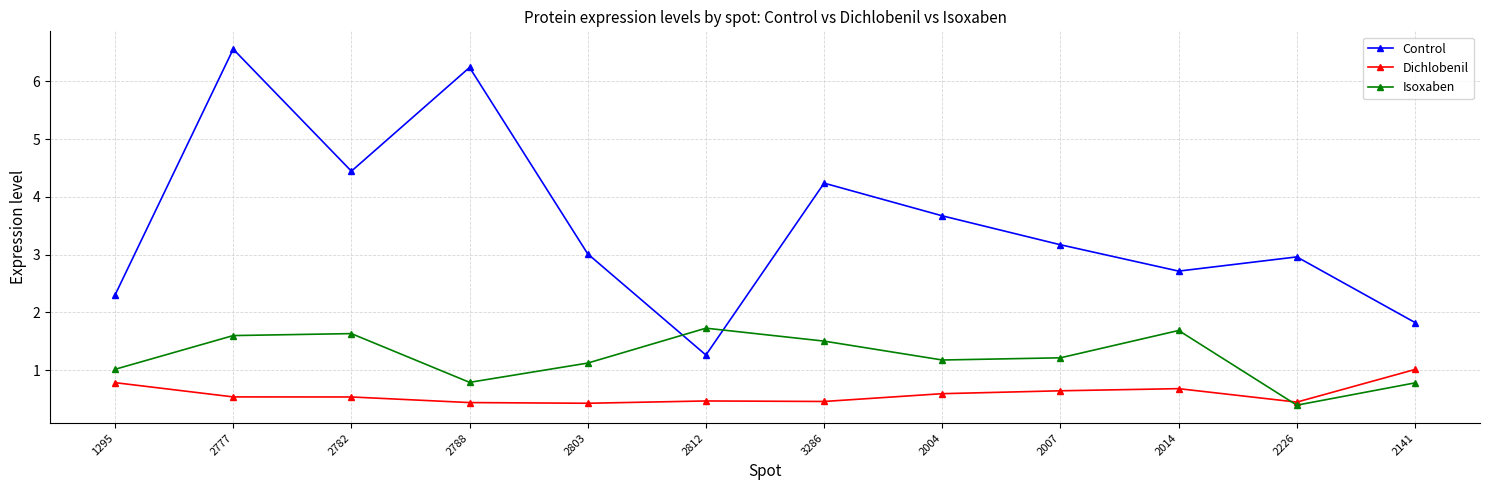

True or false: Isoxaben has more than 0 points higher than both neighbors.

True